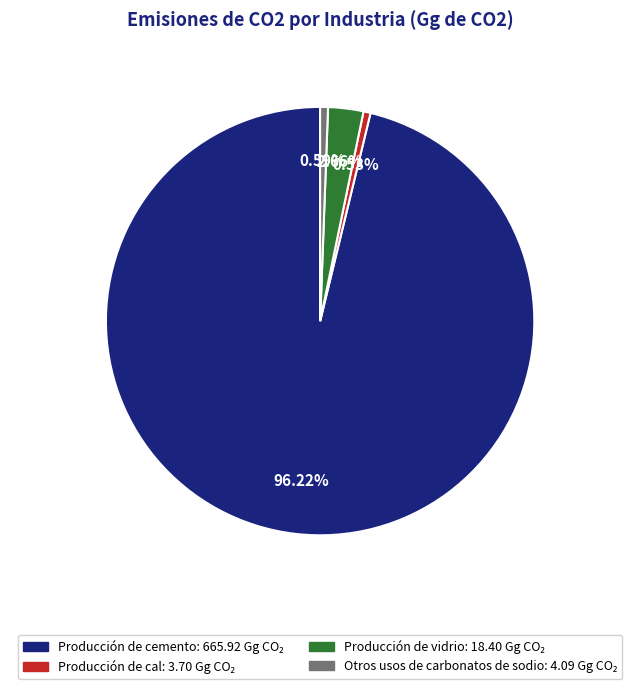

Between Producción de vidrio and Producción de cemento, which is larger?

Producción de cemento